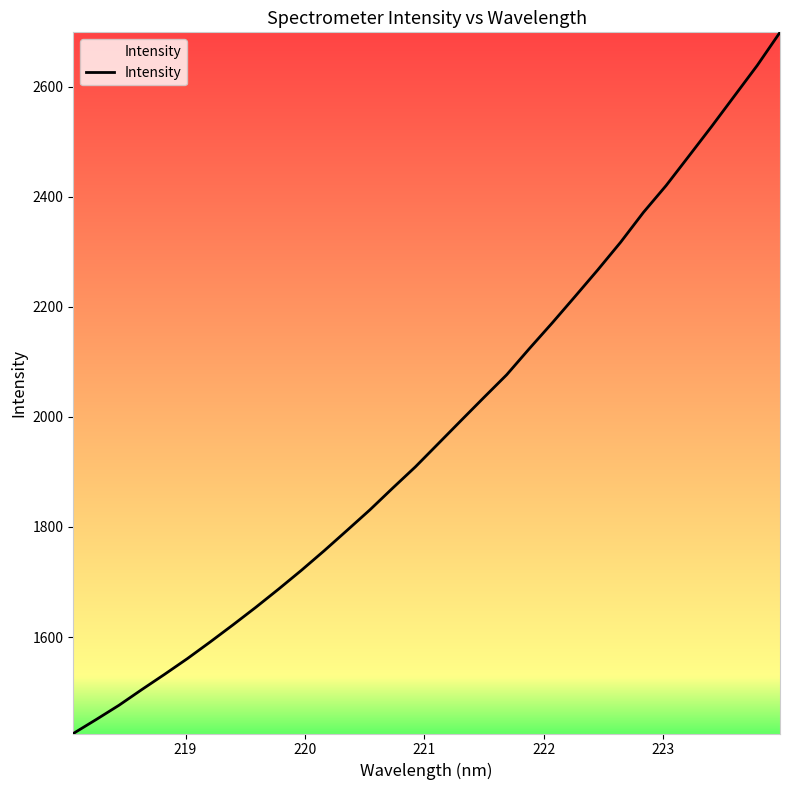

What is the maximum value shown in the chart?

2698.9